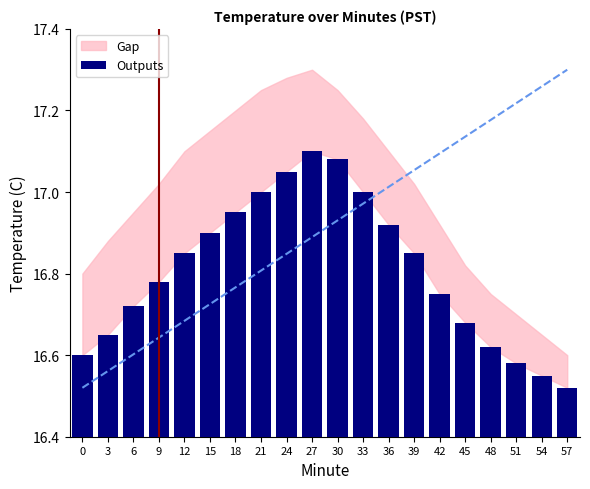

What is the value of the 8th bar from the left?

17.0